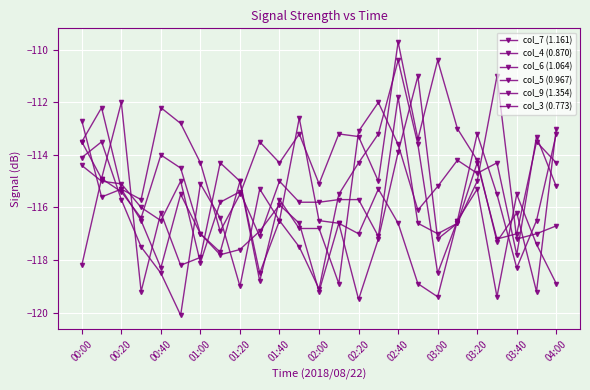

What is the value of the col_5 (0.967) point at the 16th from the left?

-112.0